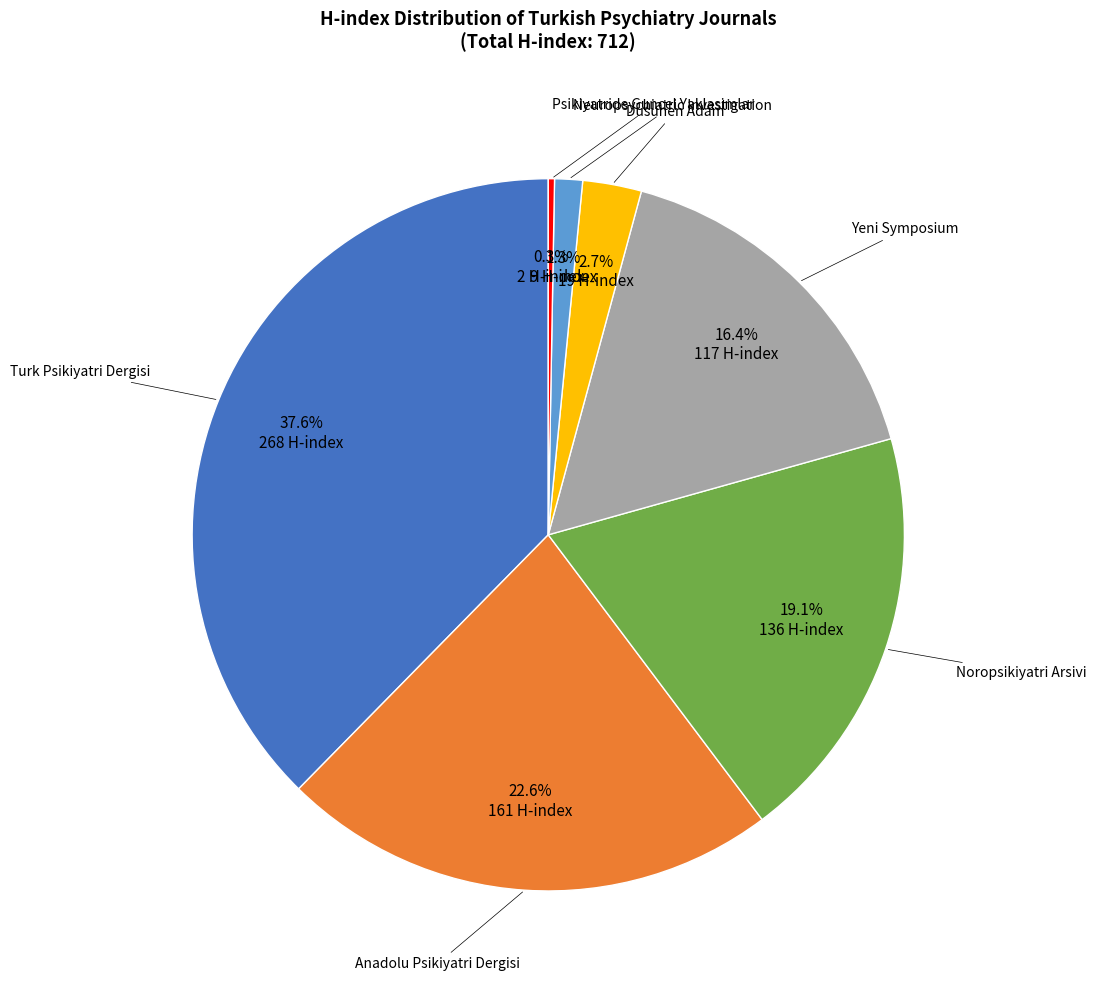

Is there any slice that represents more than half of the pie?

No